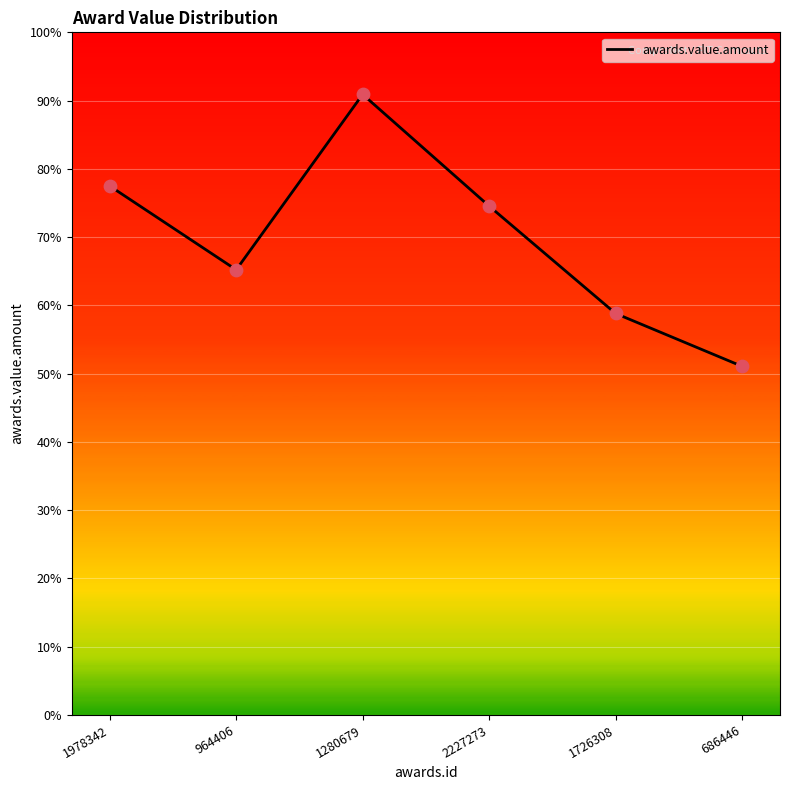

What is the change in value from 1280679 to 2227273?

-1665269.3